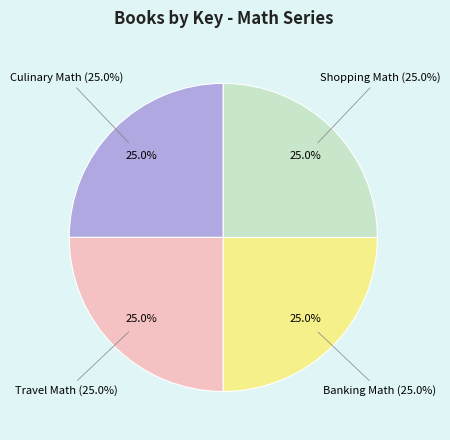

To the nearest percent, what is the average slice percentage?

25%